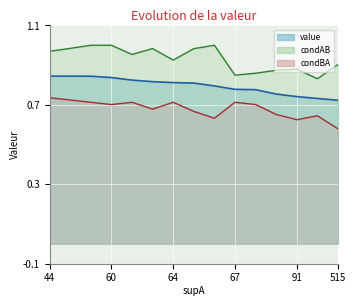

What is the lowest value of the condBA series?

0.6